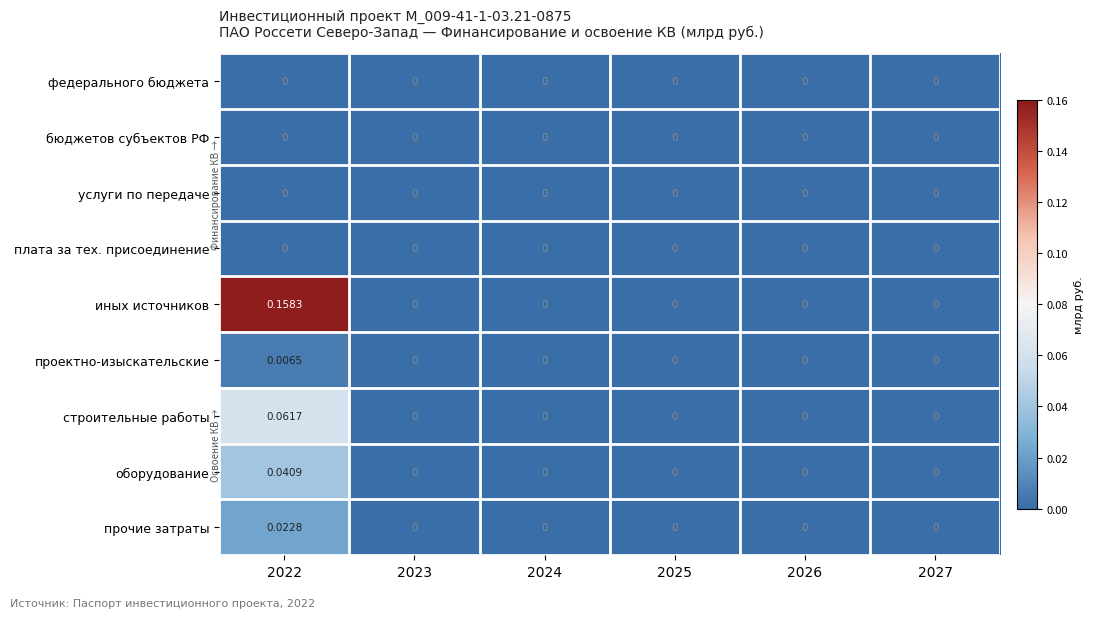

Between 2022 and 2026, which series saw the biggest shift?

иных источников